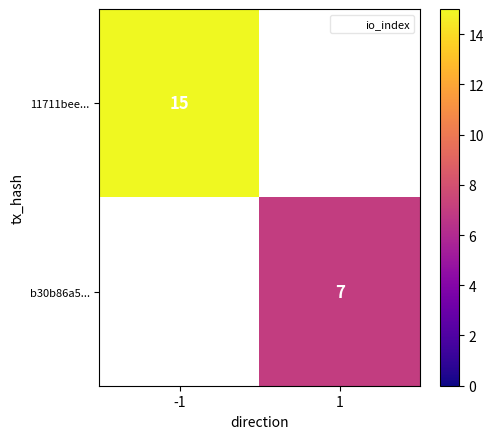

Is it true that b30b86a5... equals 11 at 1?

False